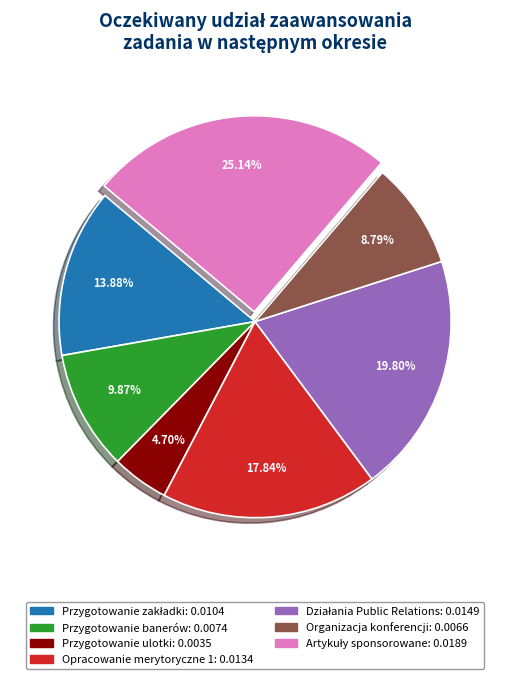

Is there any slice that represents more than half of the pie?

No